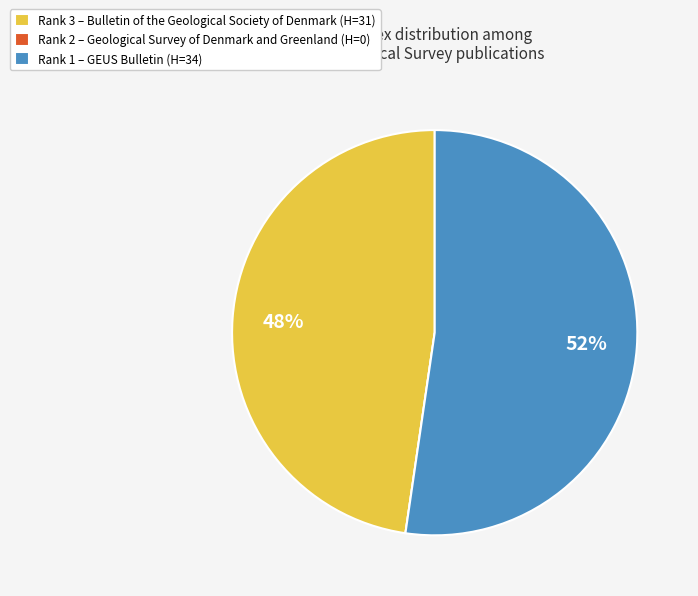

Which has a higher value, Rank 1 – GEUS Bulletin (H=34) or Rank 3 – Bulletin of the Geological Society of Denmark (H=31)?

Rank 1 – GEUS Bulletin (H=34)